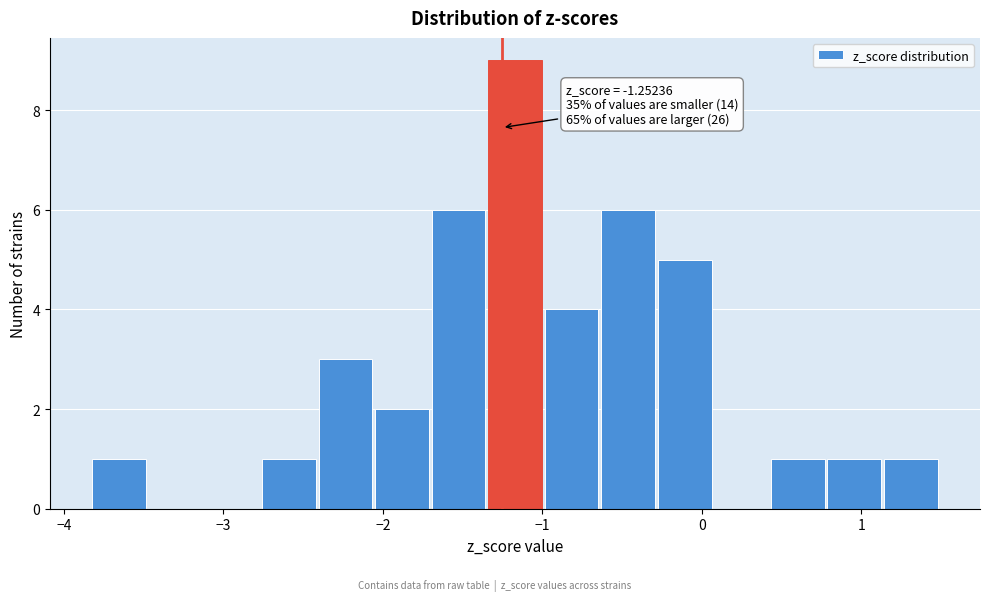

Around what value on the x-axis is the tallest bar? Give the approximate position of its centre, as read against the axis.

-1.2